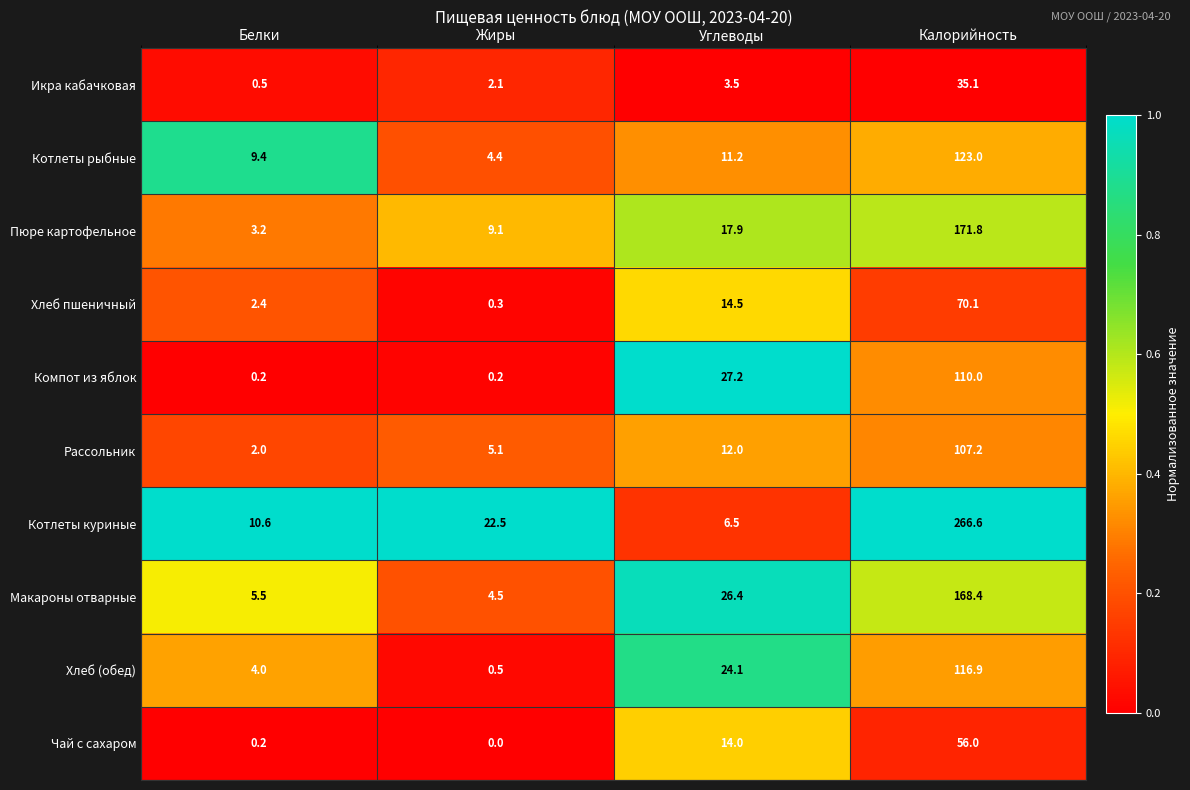

List the labels in order of Макароны отварные value, smallest first.

Жиры, Белки, Углеводы, Калорийность